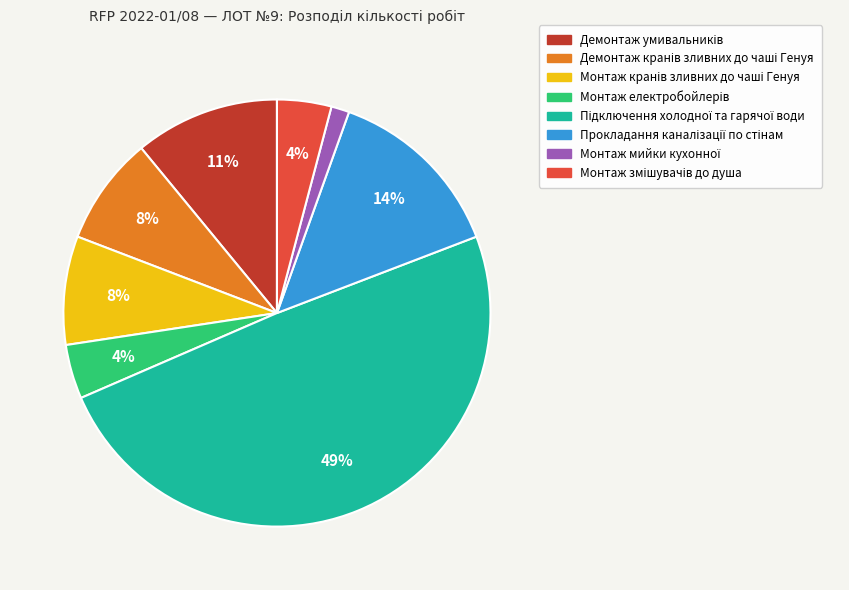

To the nearest percent, what is the difference between the largest and smallest slice percentages?

48%